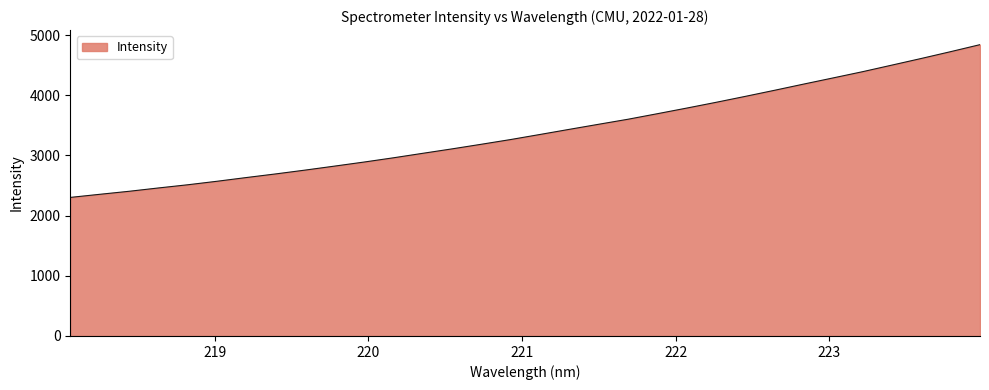

Does the chart have visible grid lines?

No